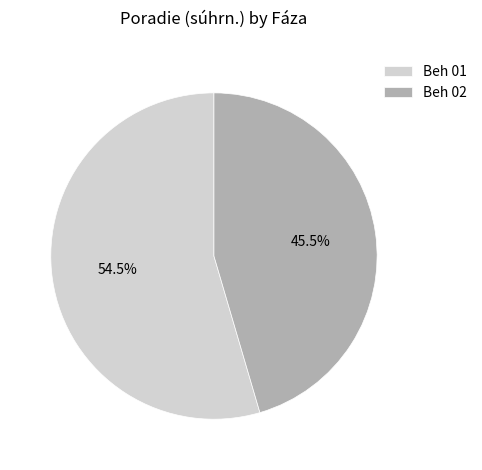

Count the number of slices in the pie.

2